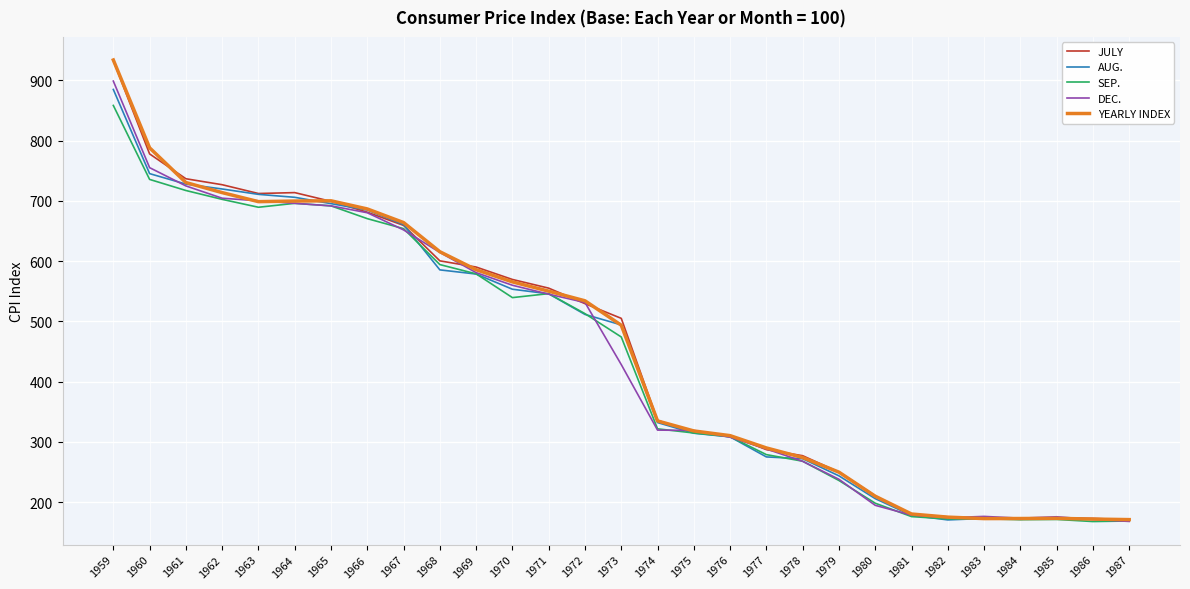

Where is YEARLY INDEX nearest to the value 552?

1971